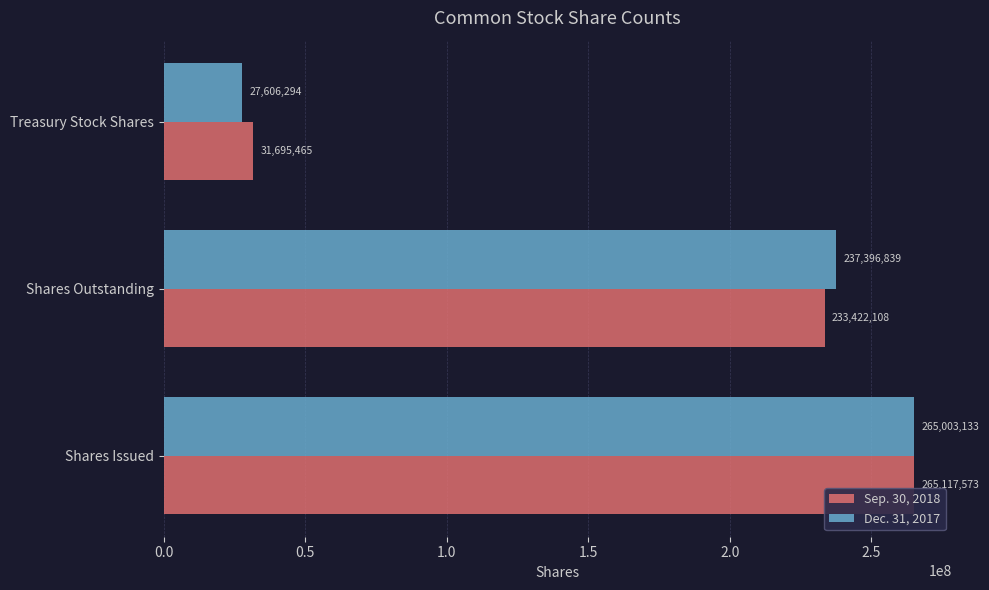

Which series has the largest range (max minus min)?

Dec. 31, 2017